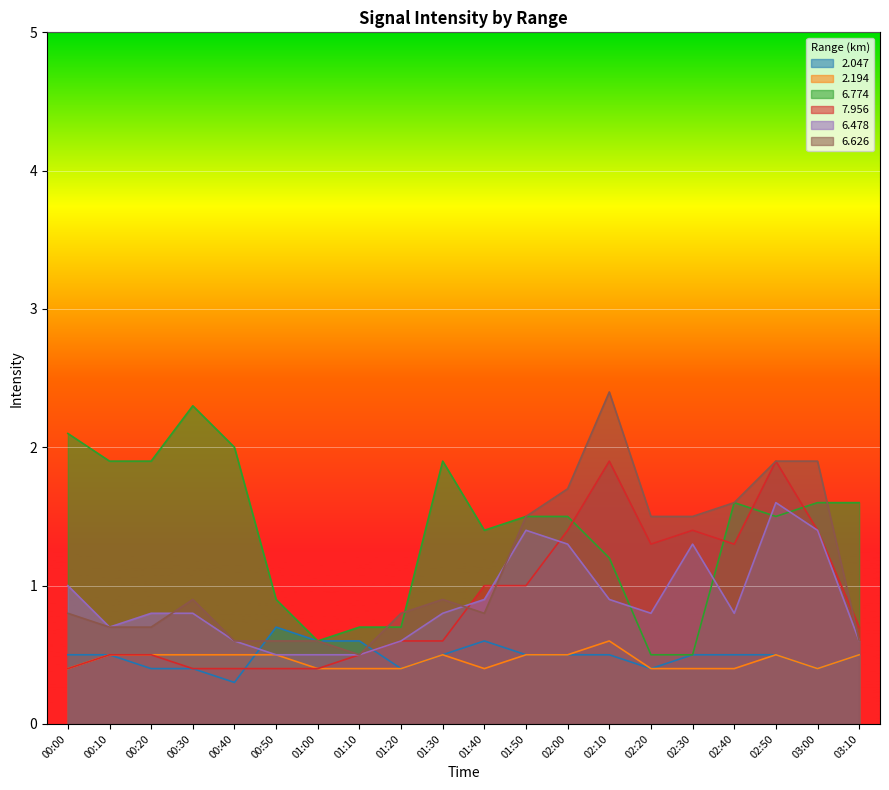

True or false: 7.956 and 2.194 cross at least once.

False